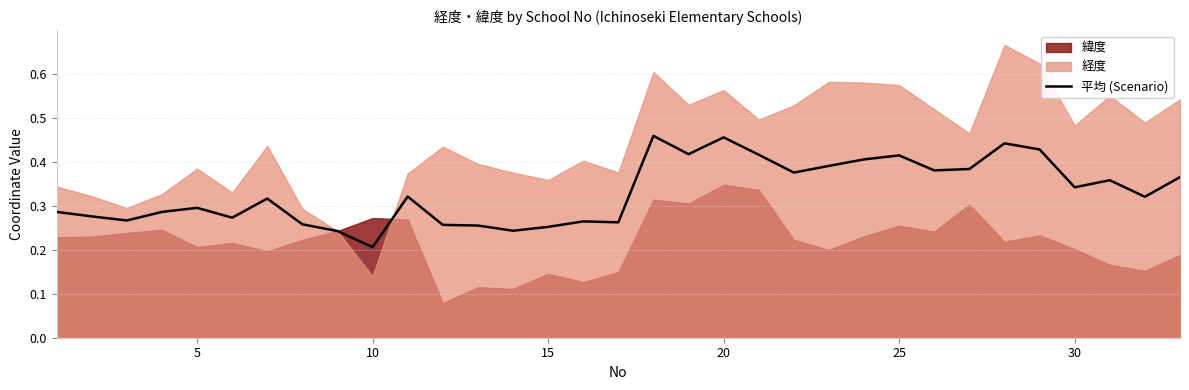

At which label is 平均 (Scenario) closest to 0?

10